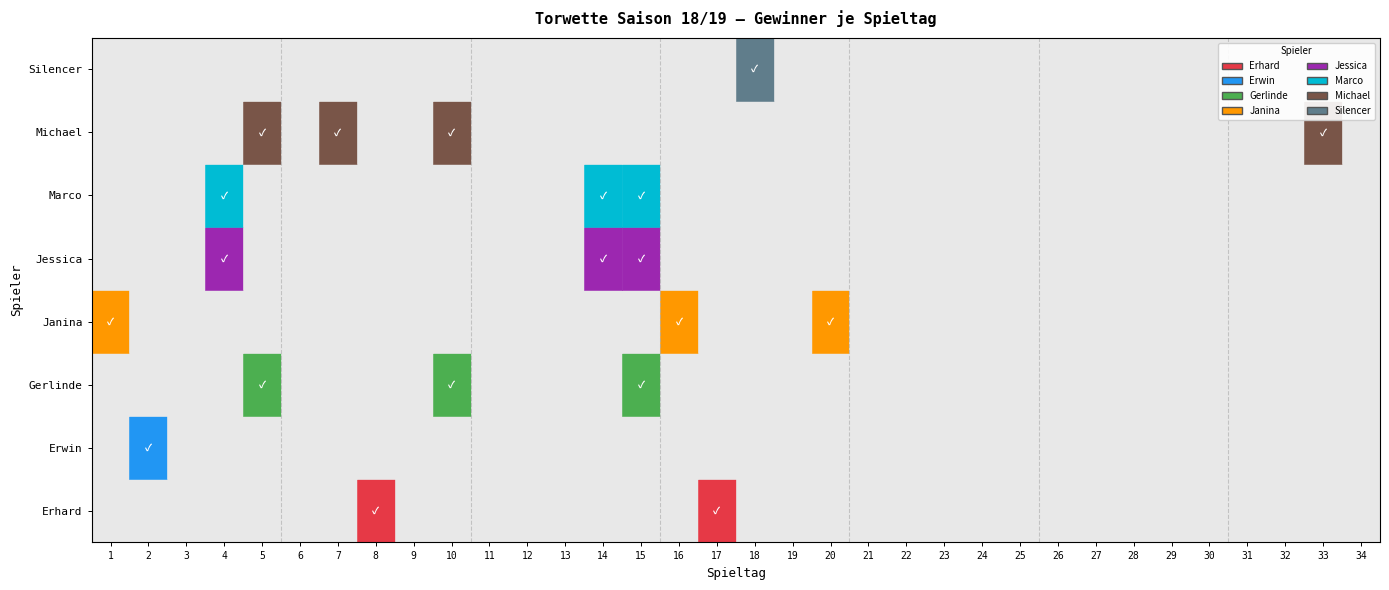

At 32, list the series in order from largest to smallest.

Erhard, Erwin, Gerlinde, Janina, Jessica, Marco, Michael, Silencer